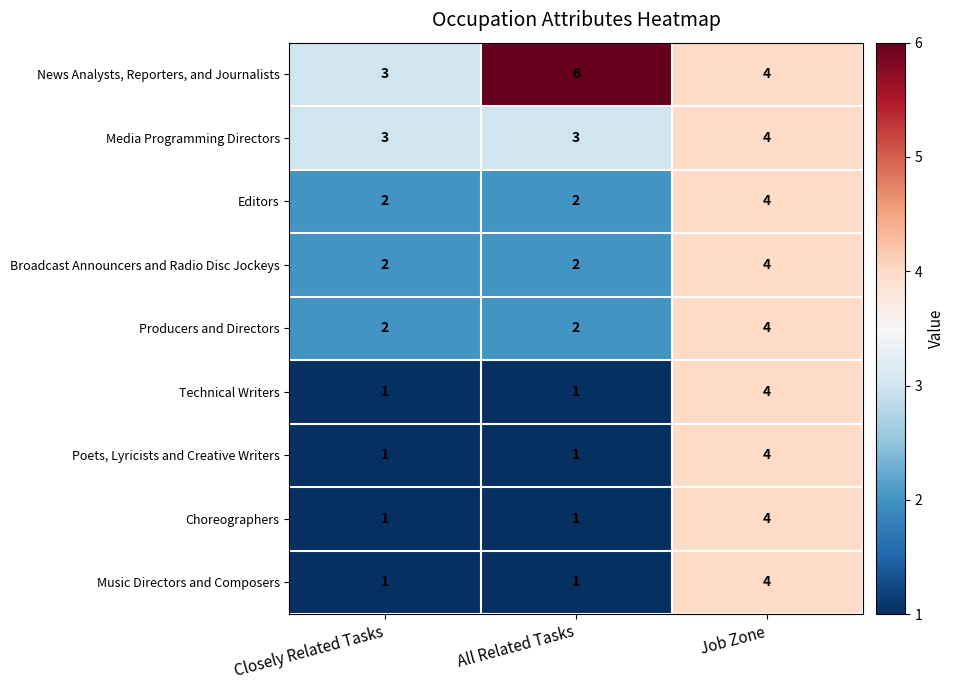

At how many categories does at least one series exceed 2?

3